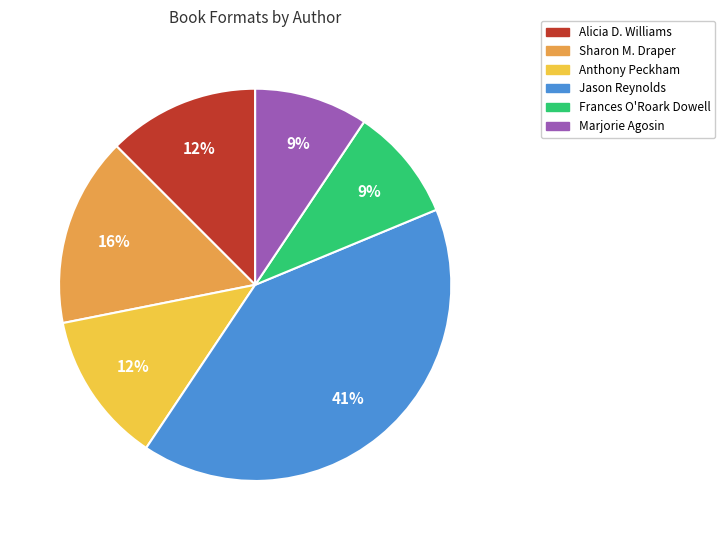

To the nearest percent, what is the average slice percentage?

17%